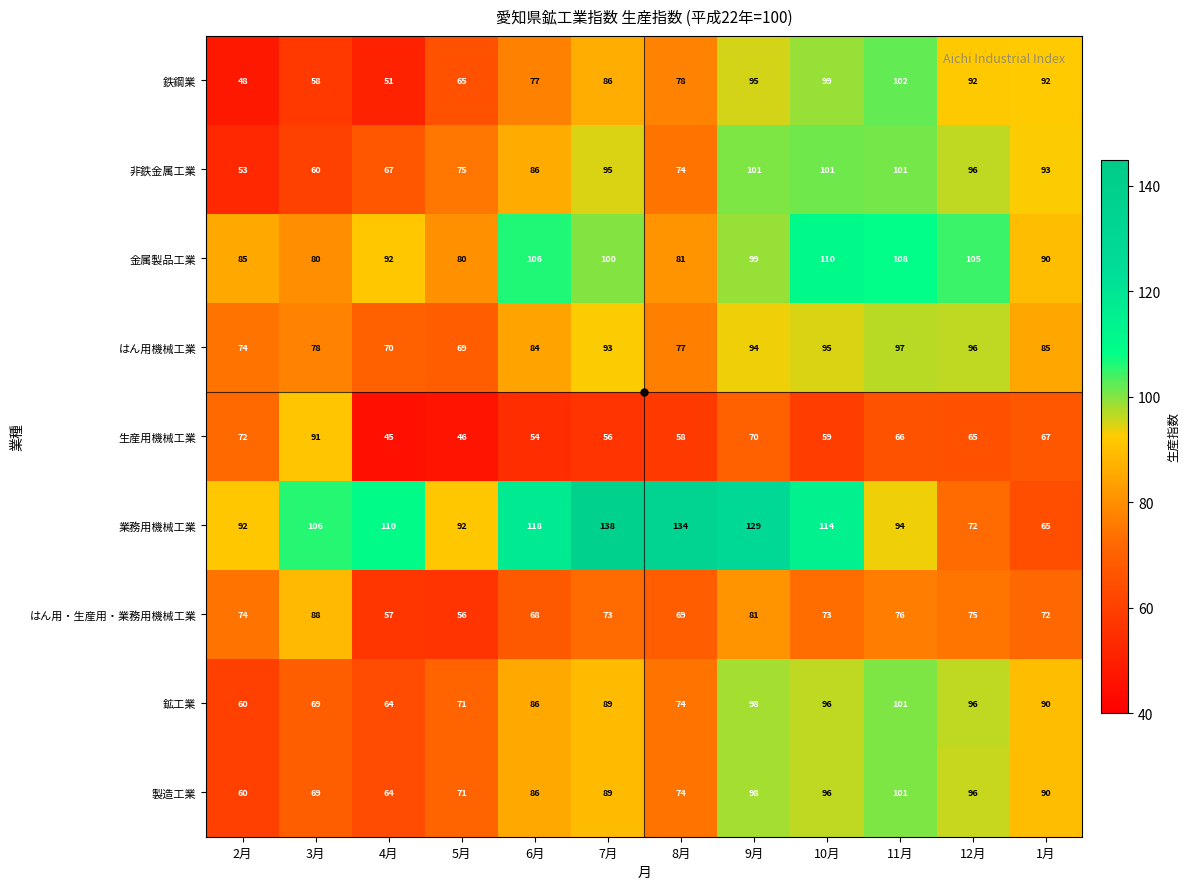

Which category has the highest value across all series?

7月